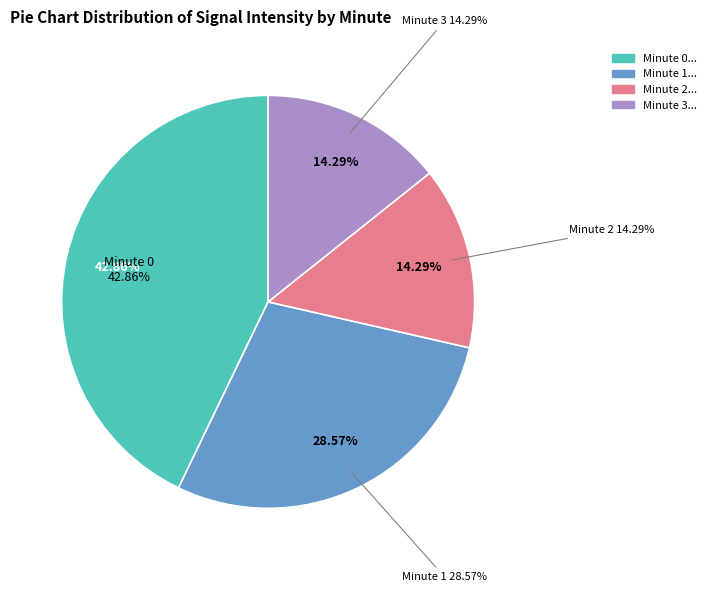

Approximately how many times larger is the value at Minute 1 compared to Minute 2?

2.0